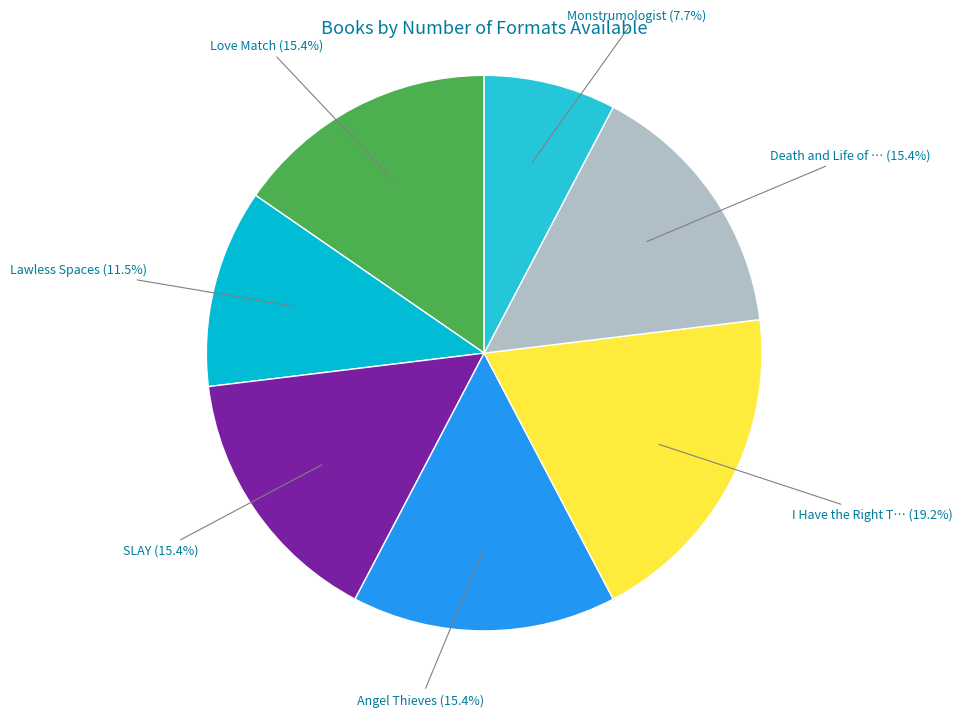

Is there any slice that represents more than half of the pie?

No